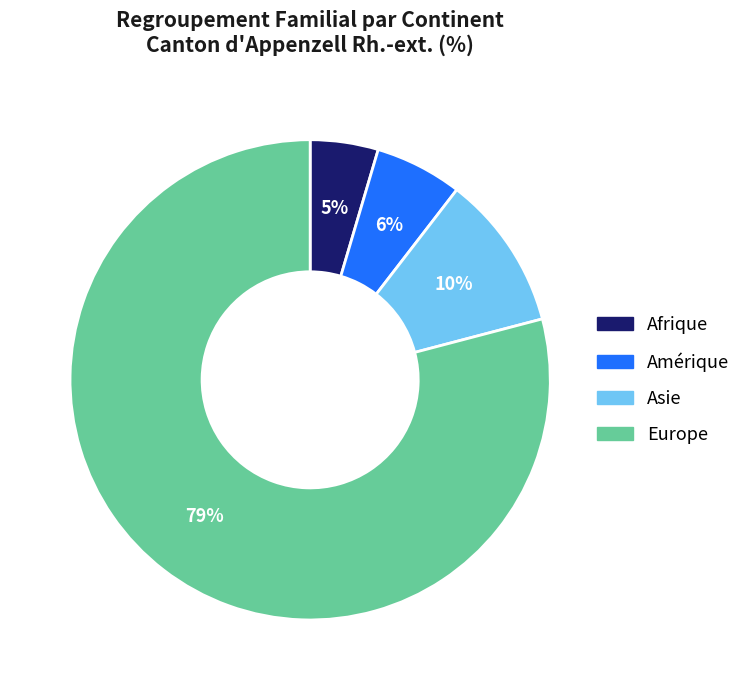

To the nearest percent, what is the average slice percentage?

25%